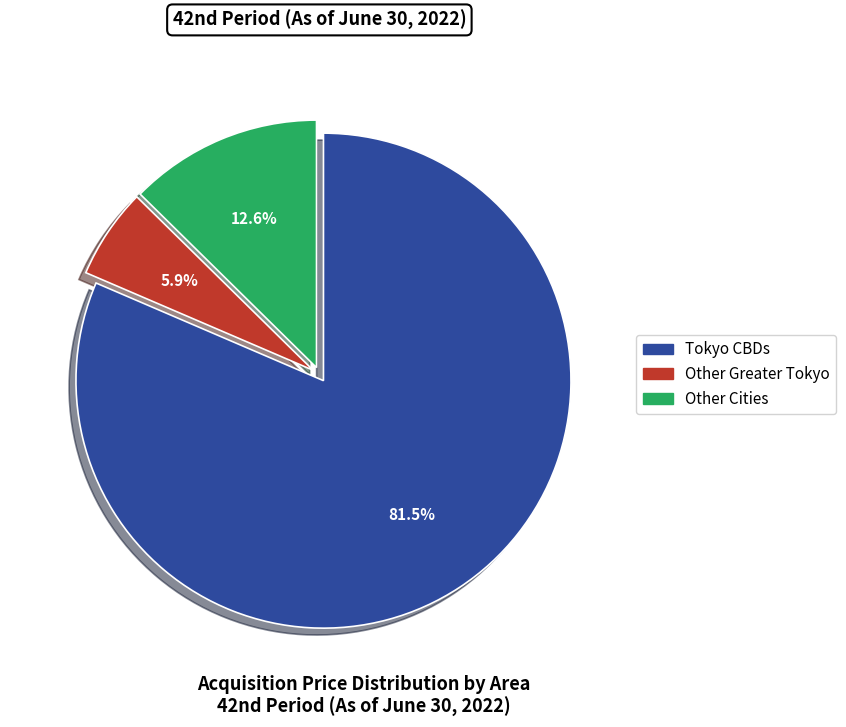

Do Tokyo CBDs and Other Cities together represent more than half of the pie?

Yes